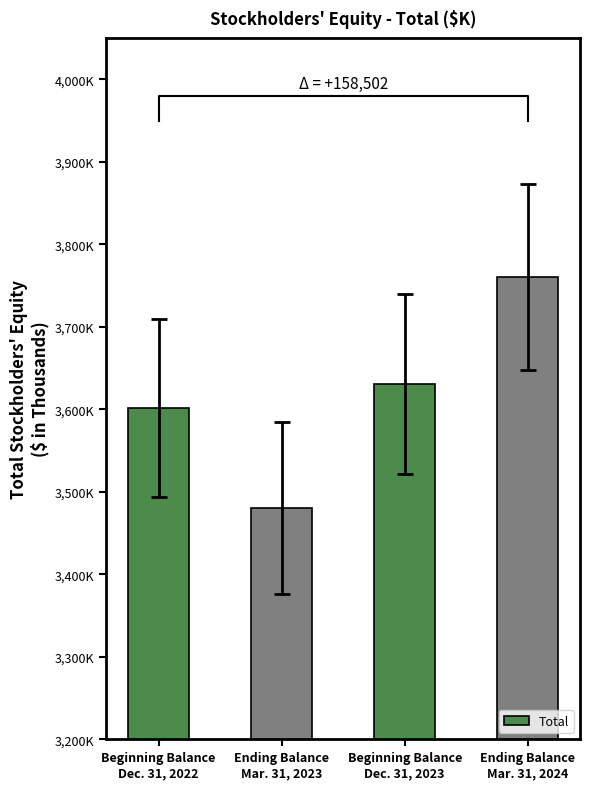

What is the change in value from Ending Balance
Mar. 31, 2023 to Ending Balance
Mar. 31, 2024?

+279811